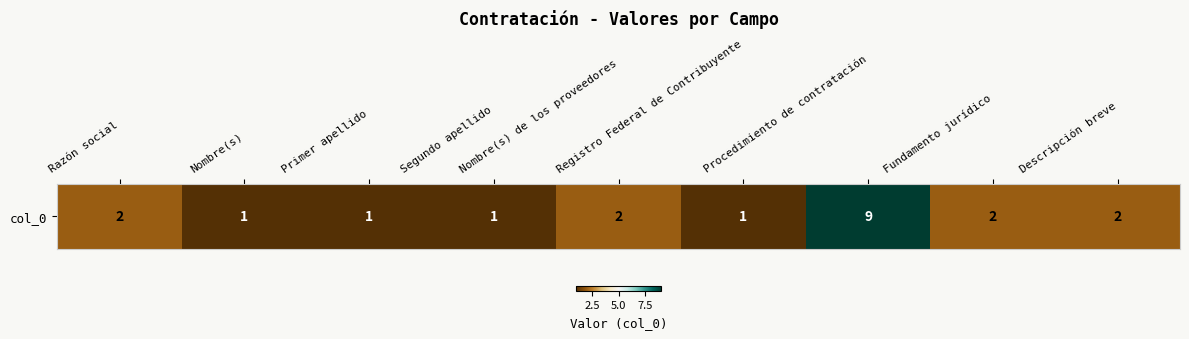

True or false: the data shows 1 at Nombre(s) de los proveedores.

False